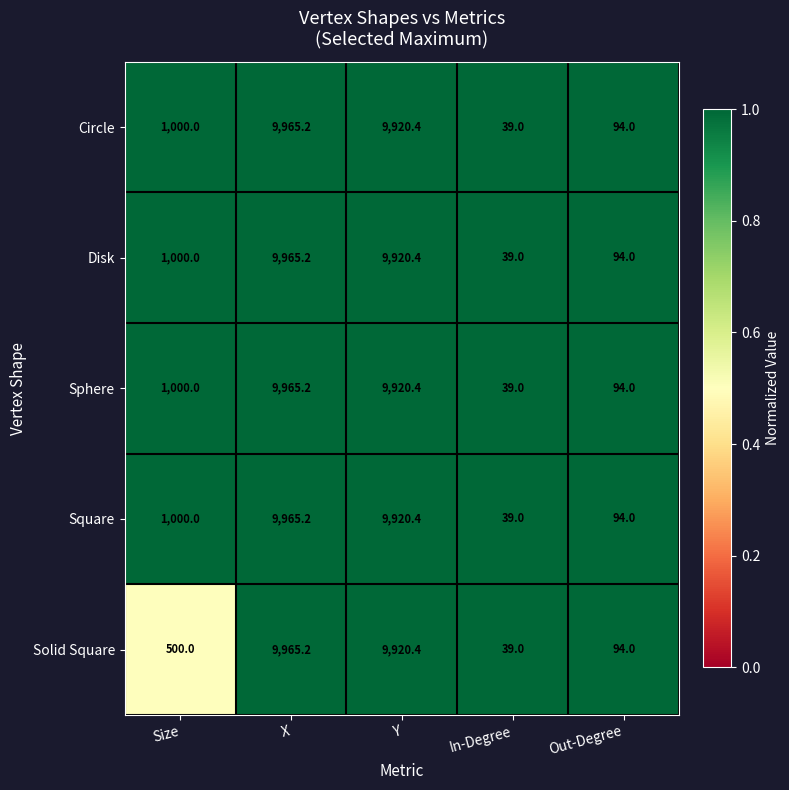

List the labels in order of Circle value, largest first.

X, Y, Size, Out-Degree, In-Degree